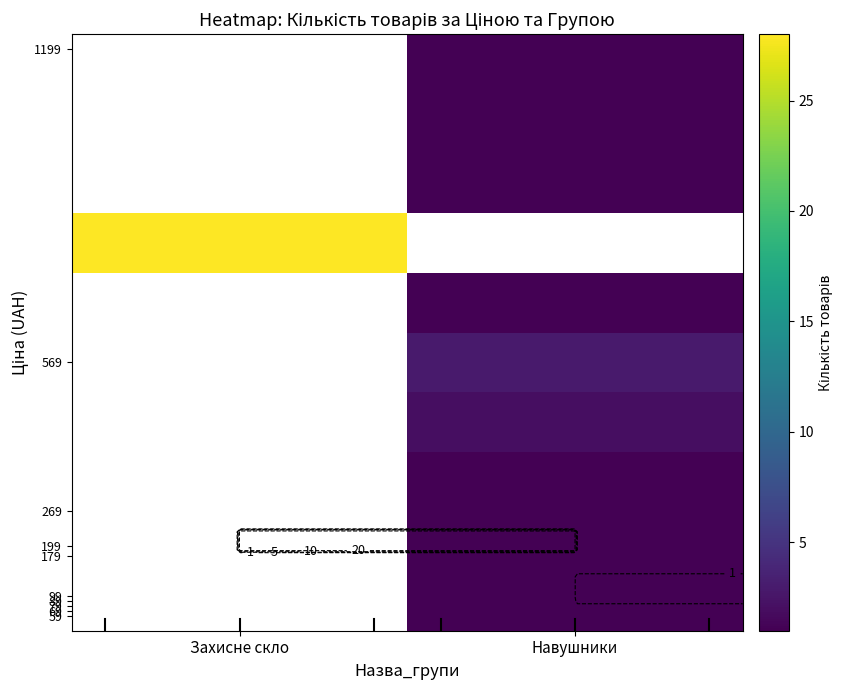

How many distinct data groups are displayed?

10